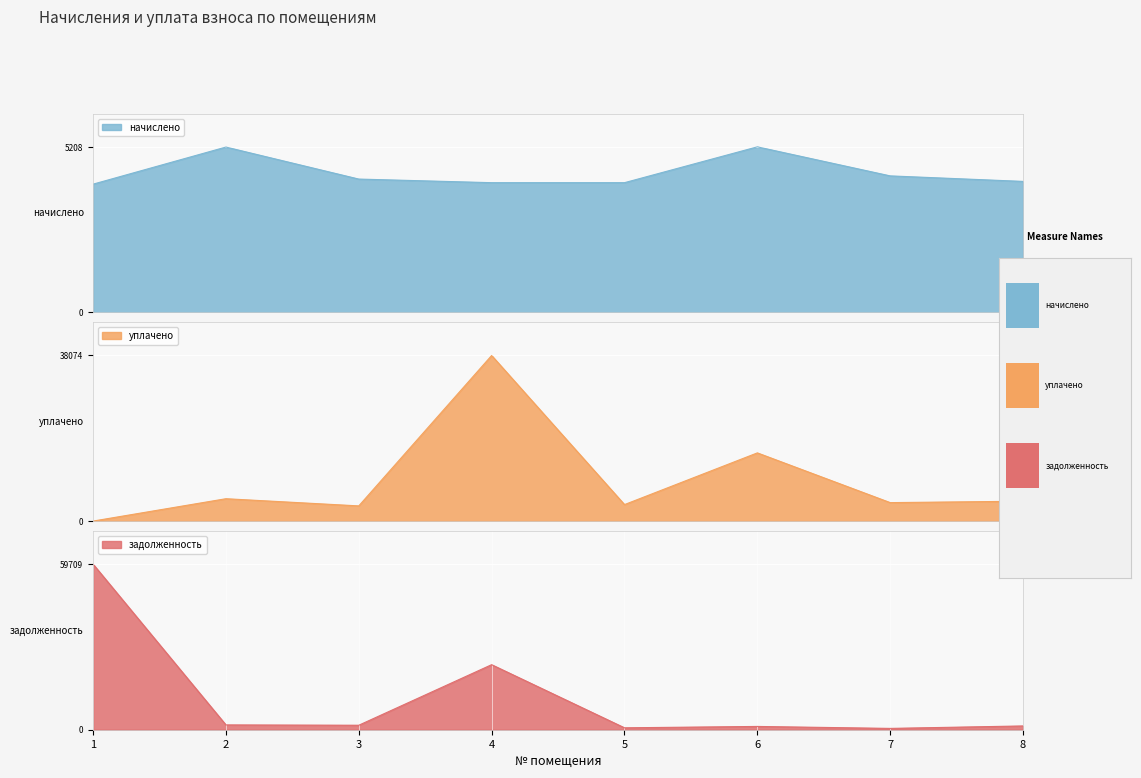

Reading left to right, extract all data points from this chart.

начислено: 4034.8	5201.8	4194.8	4081.4	4081.4	5208.5	4294.8	4121.5
уплачено: 0.0	5141.0	3490.3	38073.9	3791.0	15679.5	4244.6	4569.1
задолженность: 59708.9	1736.3	1617.2	23453.5	690.7	1183.5	477.2	1363.3